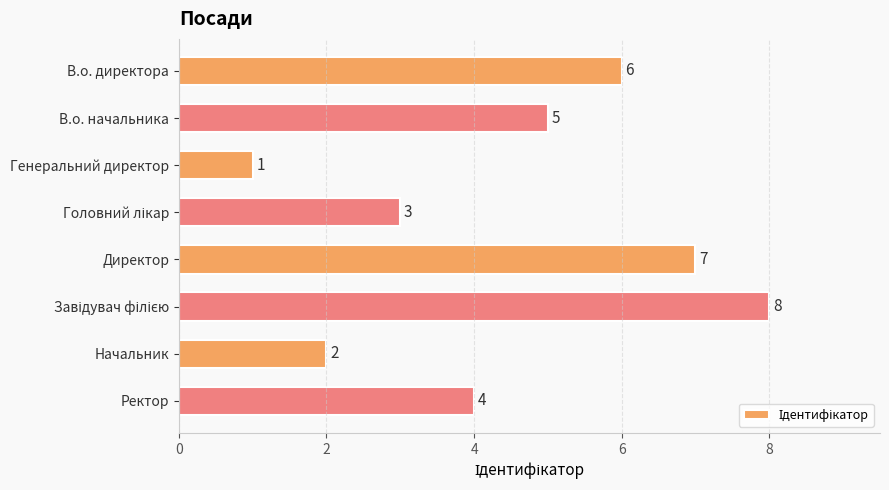

Which label corresponds to the smallest value in the chart?

Генеральний директор